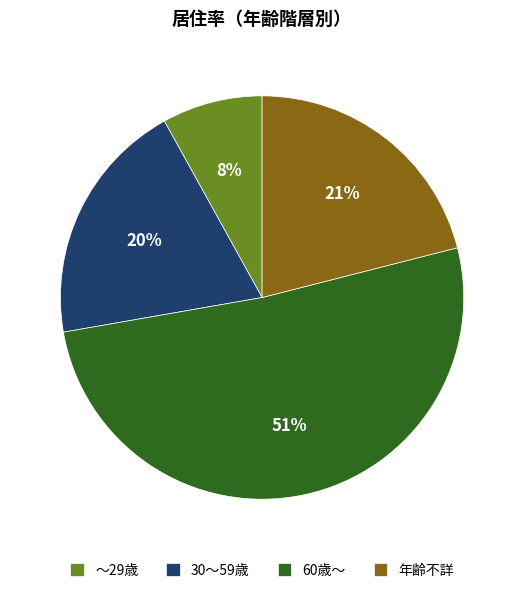

Do 60歳～ and 30～59歳 together represent more than half of the pie?

Yes